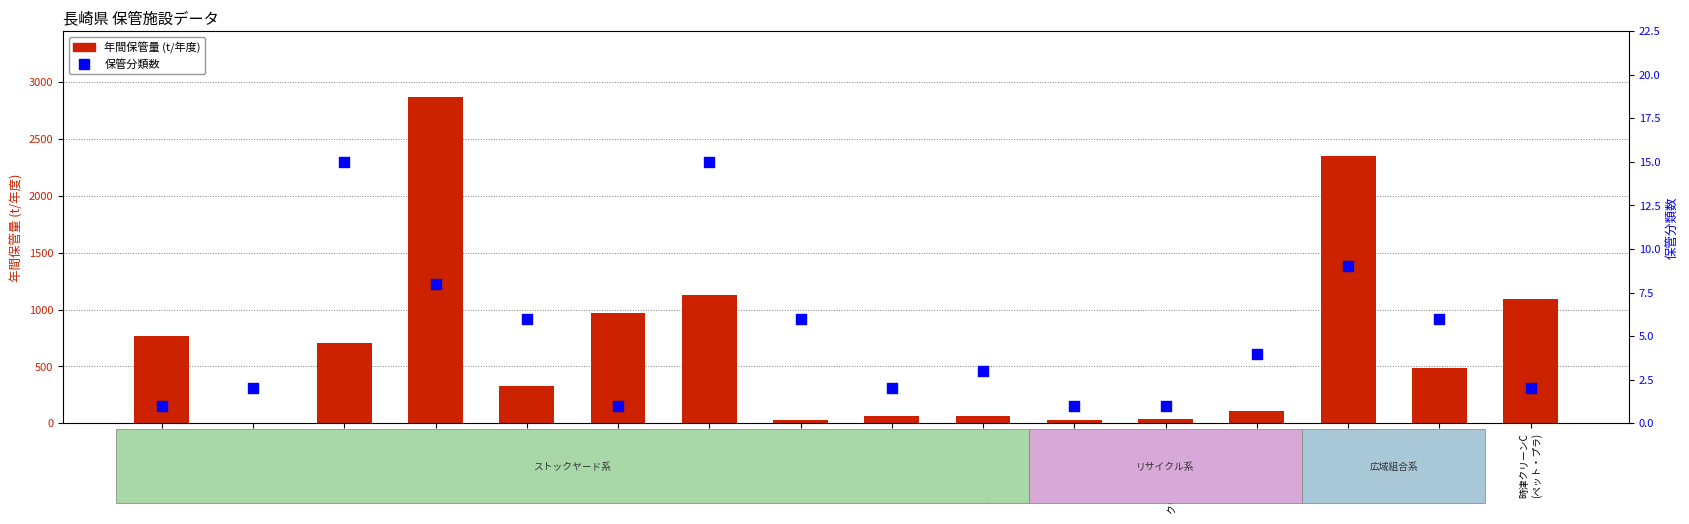

Which series contains the lowest Y value?

年間保管量